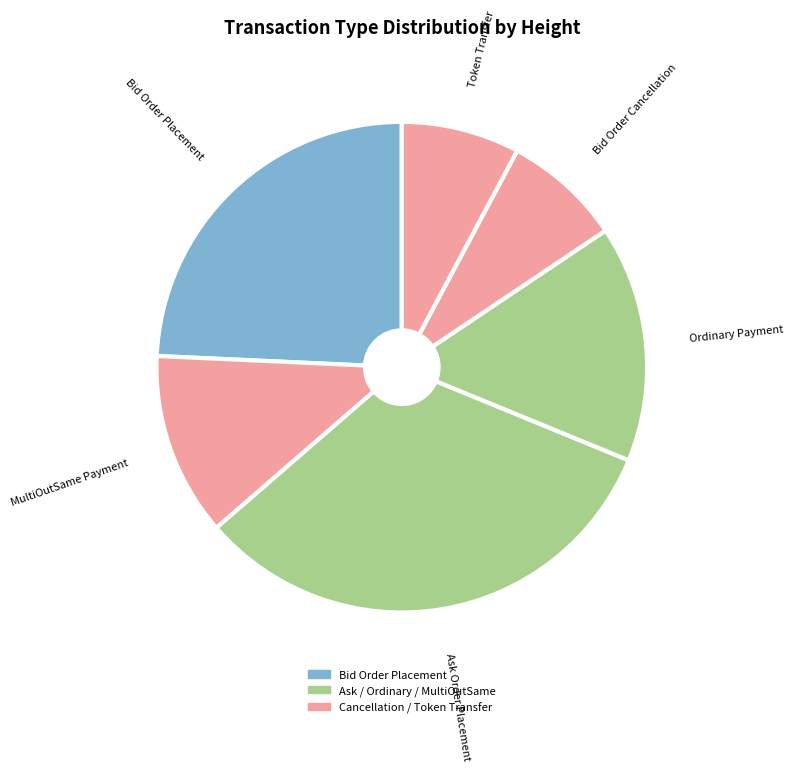

How many slices are in this pie chart?

6